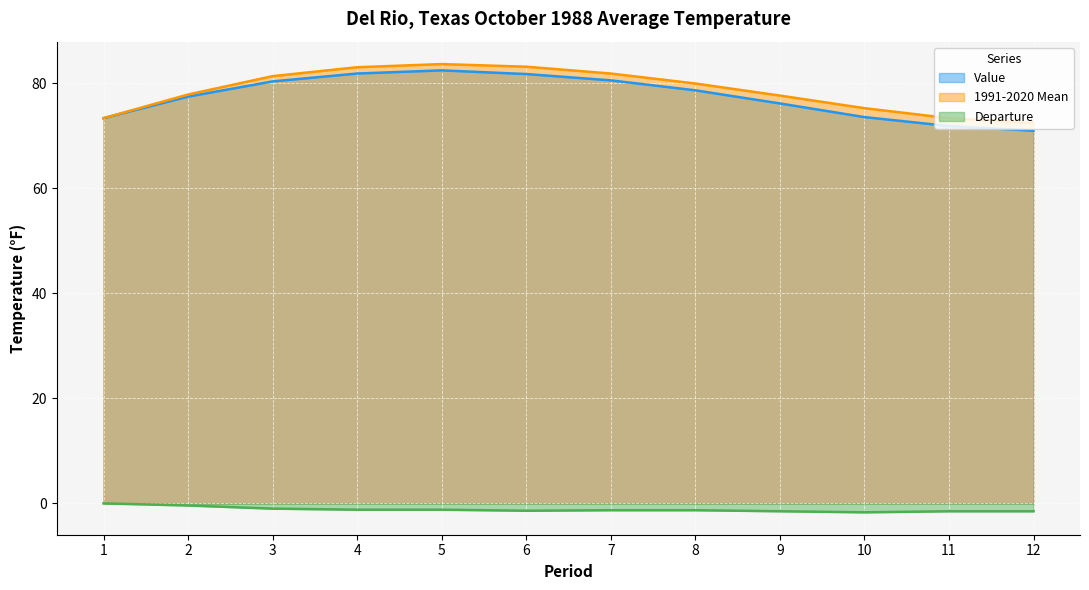

Is the value of Value at 4 greater than the value of 1991-2020 Mean at 3?

Yes